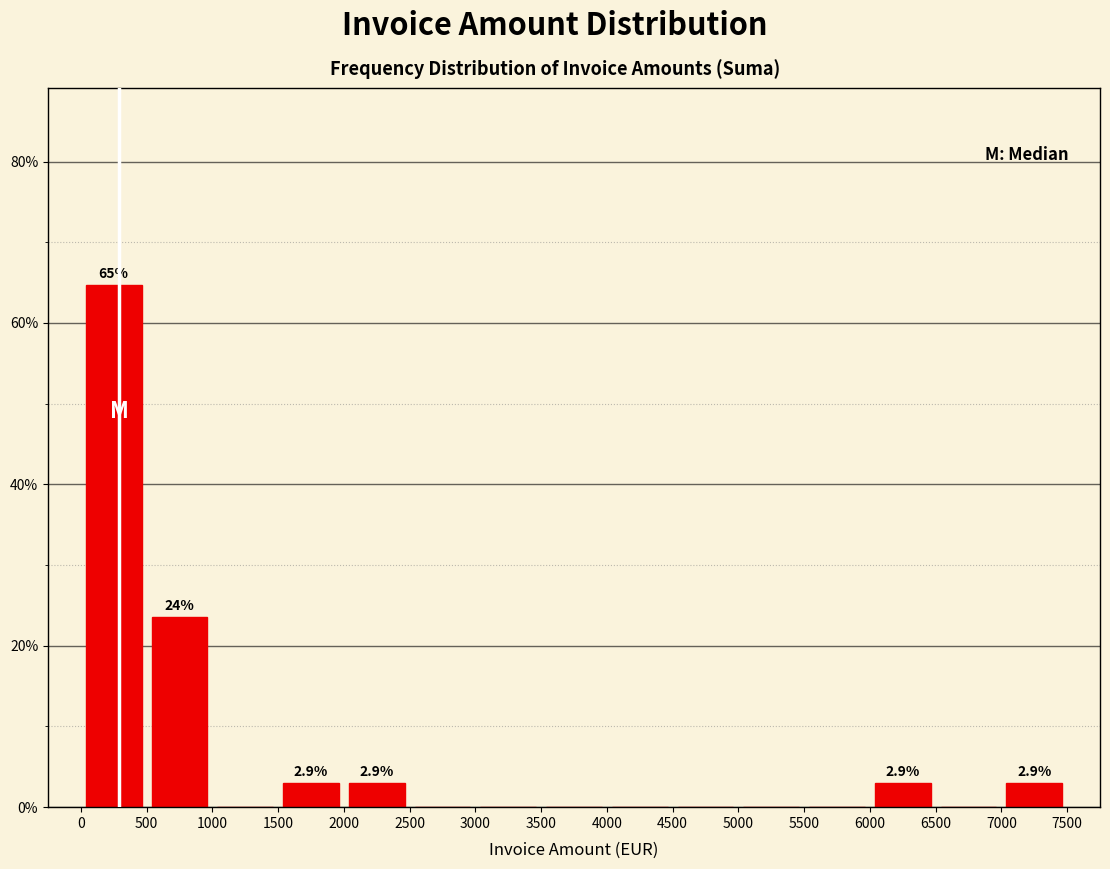

Over which range of the x-axis is the bar tallest?

0 to 500